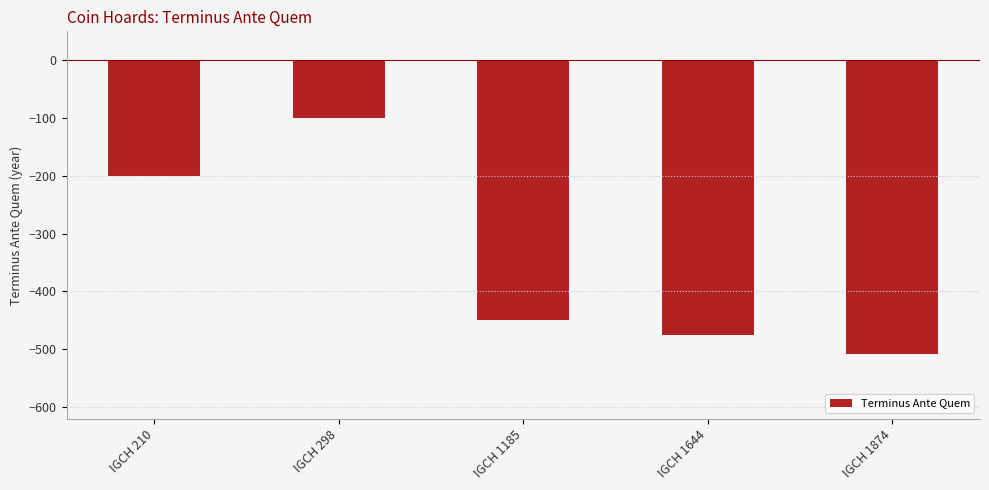

Between IGCH 298 and IGCH 1185, which is larger?

IGCH 298